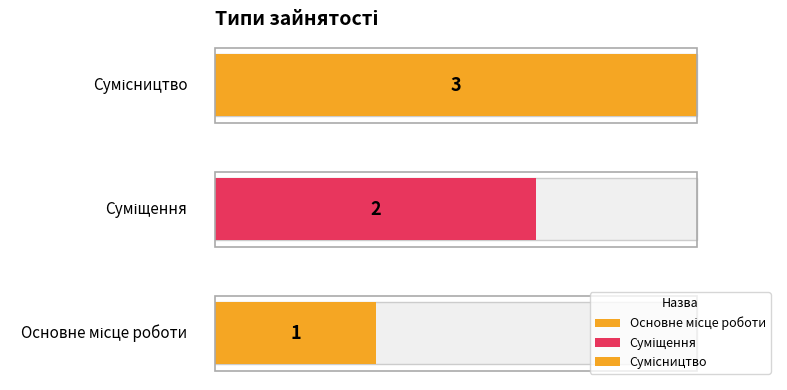

What is the label of the 2nd bar from the right?

Суміщення